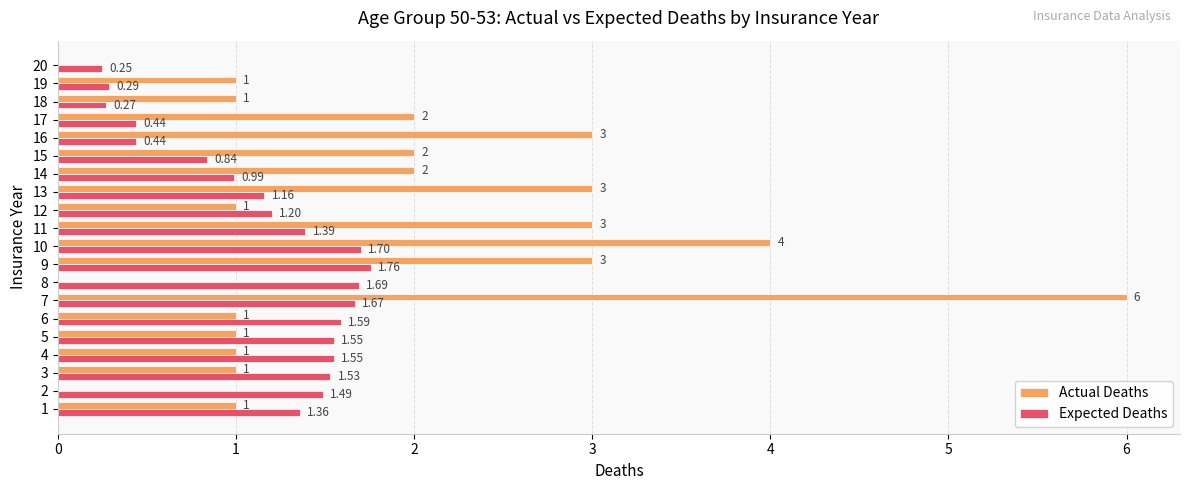

What is the sum of all Actual Deaths values?

36.0